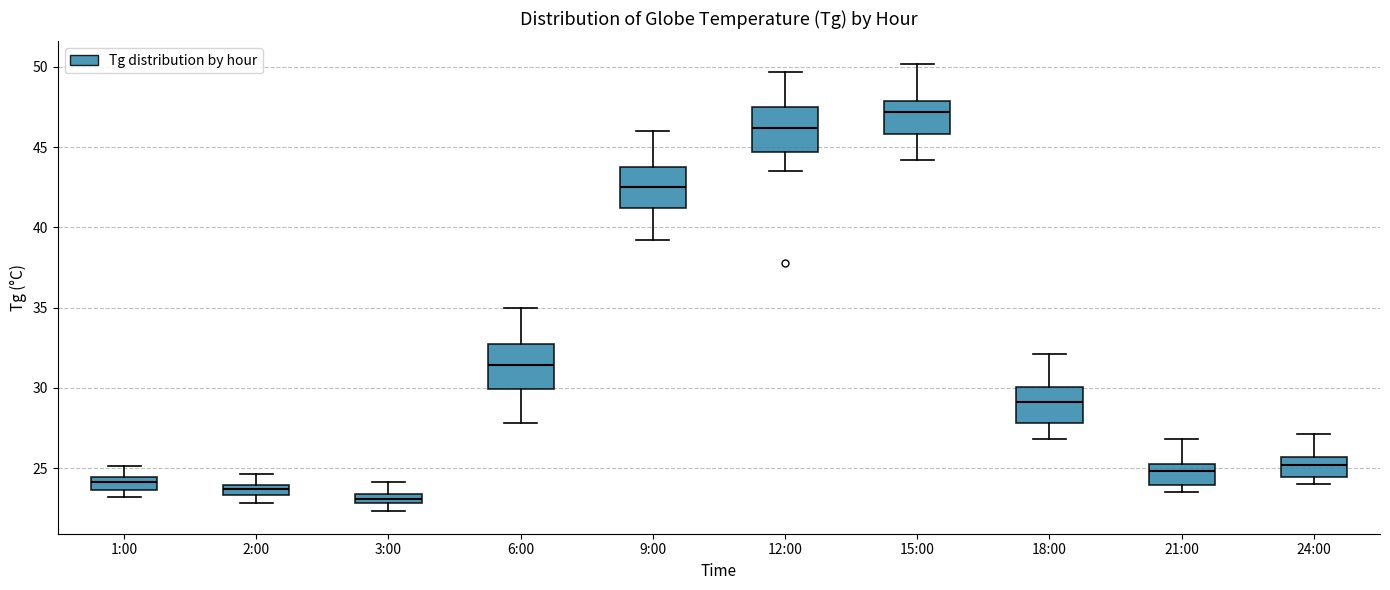

Where does the median line of the box for 24:00 sit on the y-axis? The values are not printed on the chart, so give them approximately, as read against the axis.

25.0